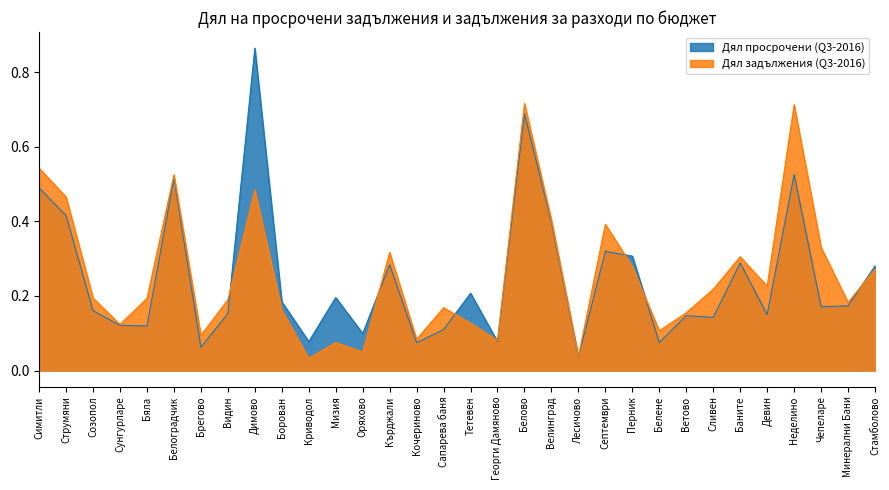

At which category is the sum across all series the highest?

Белово